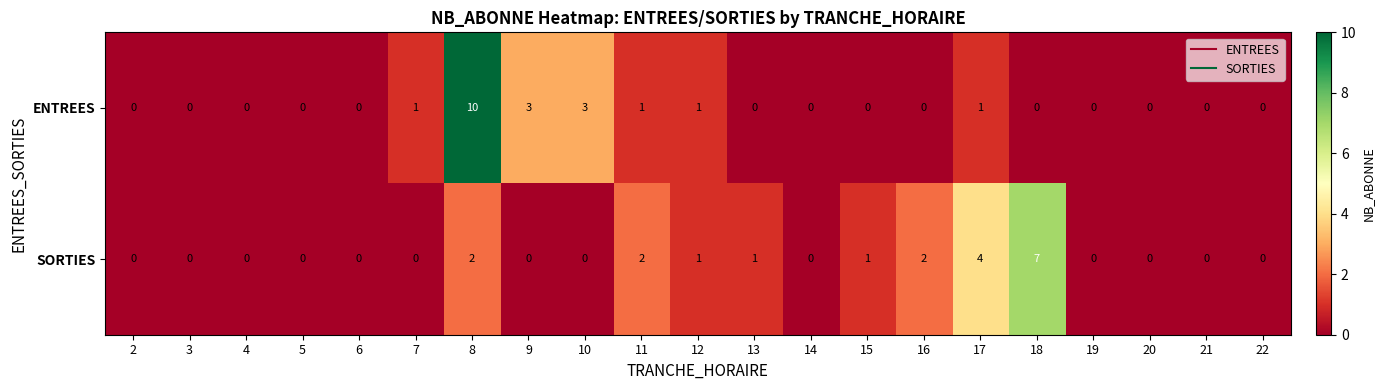

True or false: ENTREES has a value of -5 at 6.

False